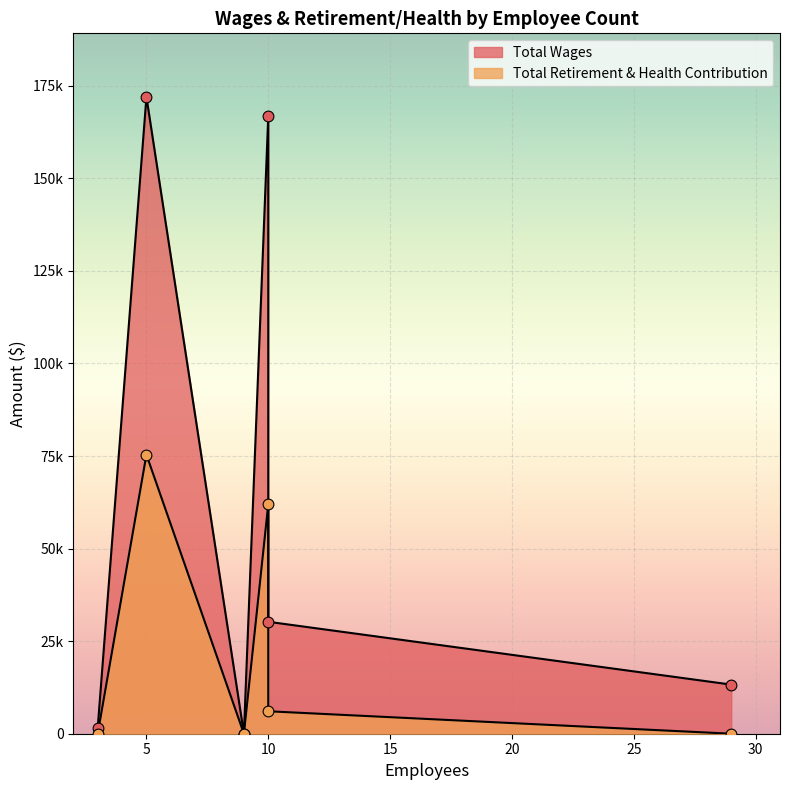

At how many categories does at least one series exceed 78407?

2